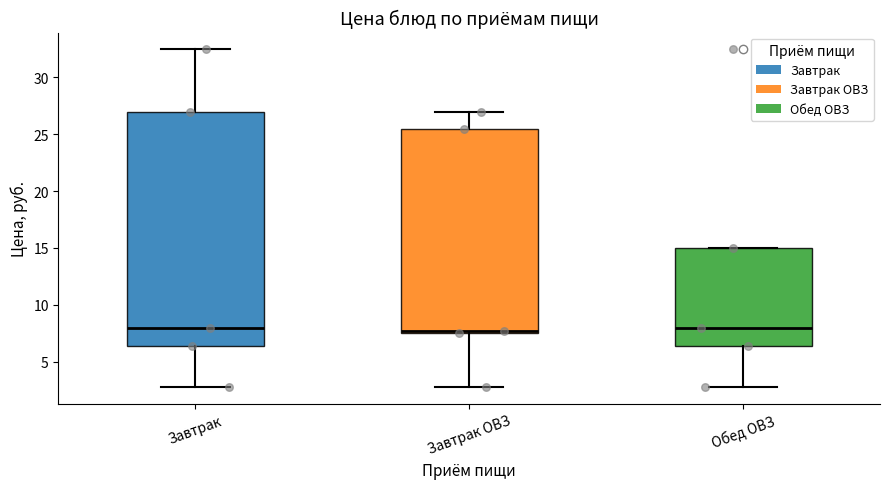

Which box is the tallest, from its lower edge to its upper edge?

Завтрак